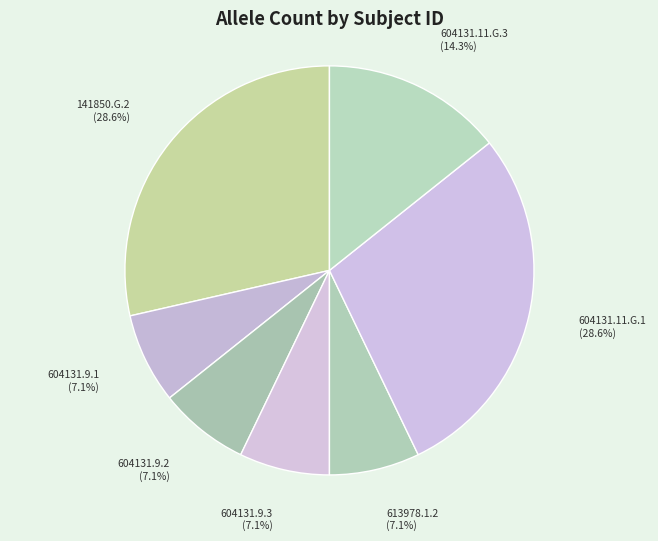

Is 141850.G.2 the majority of the pie?

No